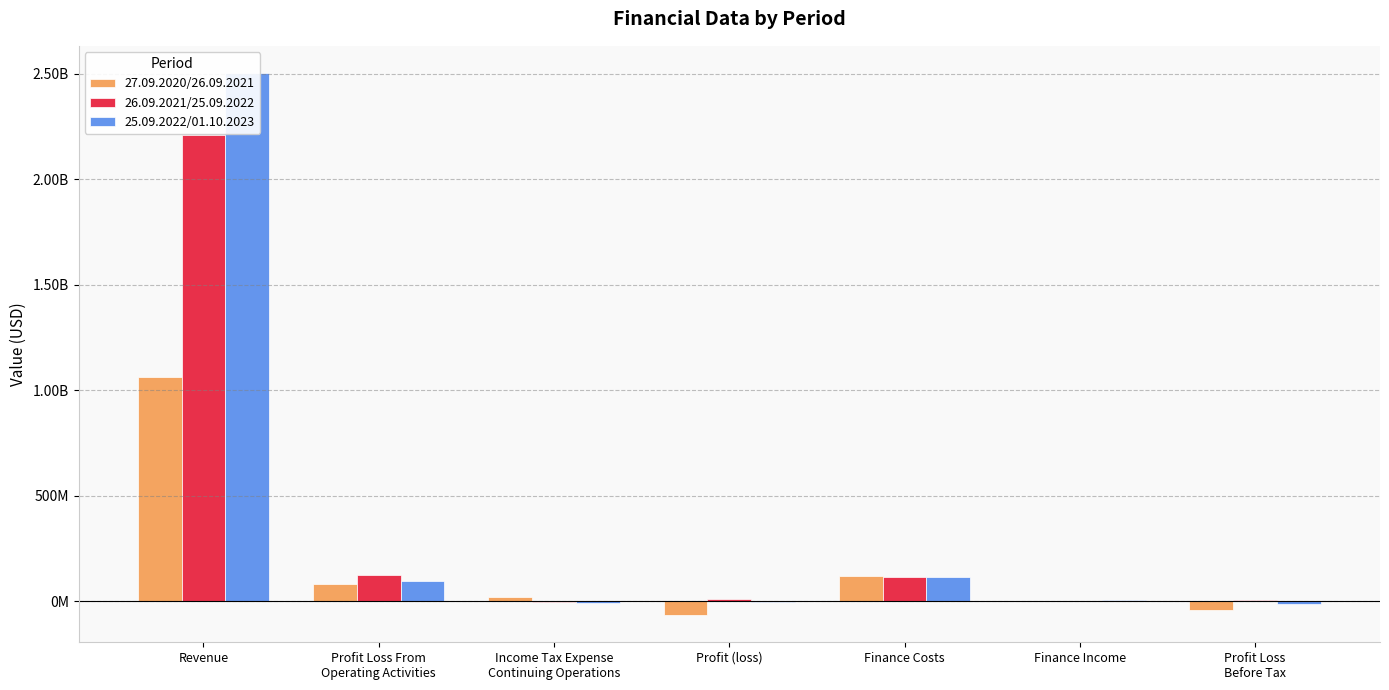

Which category has the lowest value in the 27.09.2020/26.09.2021 series?

Profit (loss)